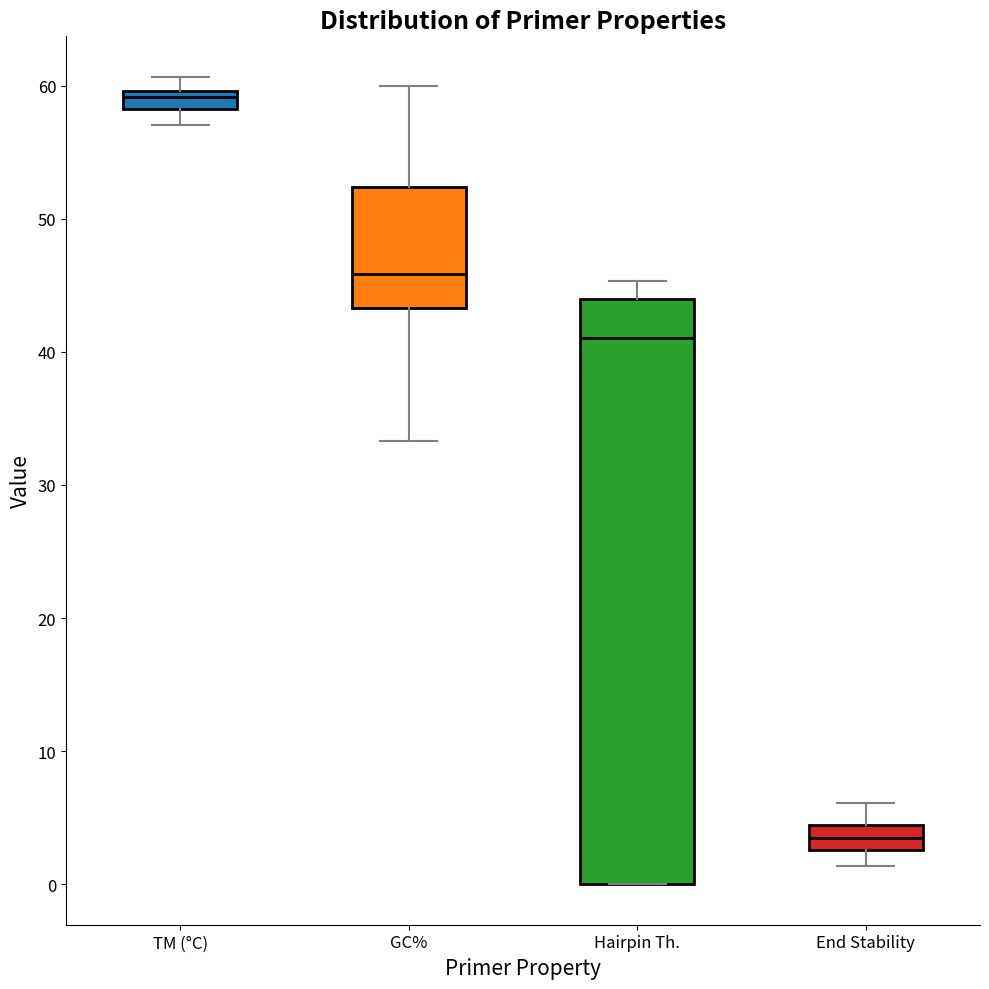

Which box's median line is the lowest?

End Stability